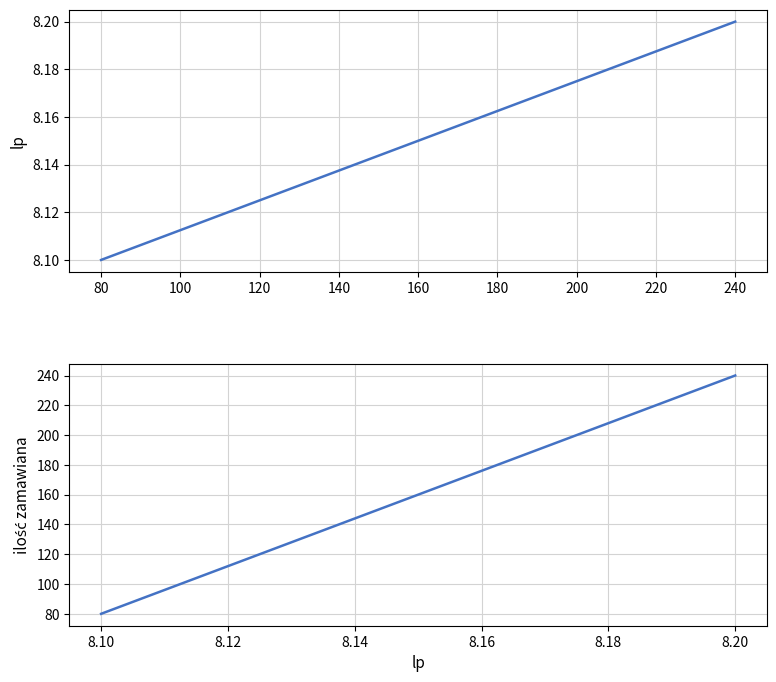

How many categories are shown in the chart?

2